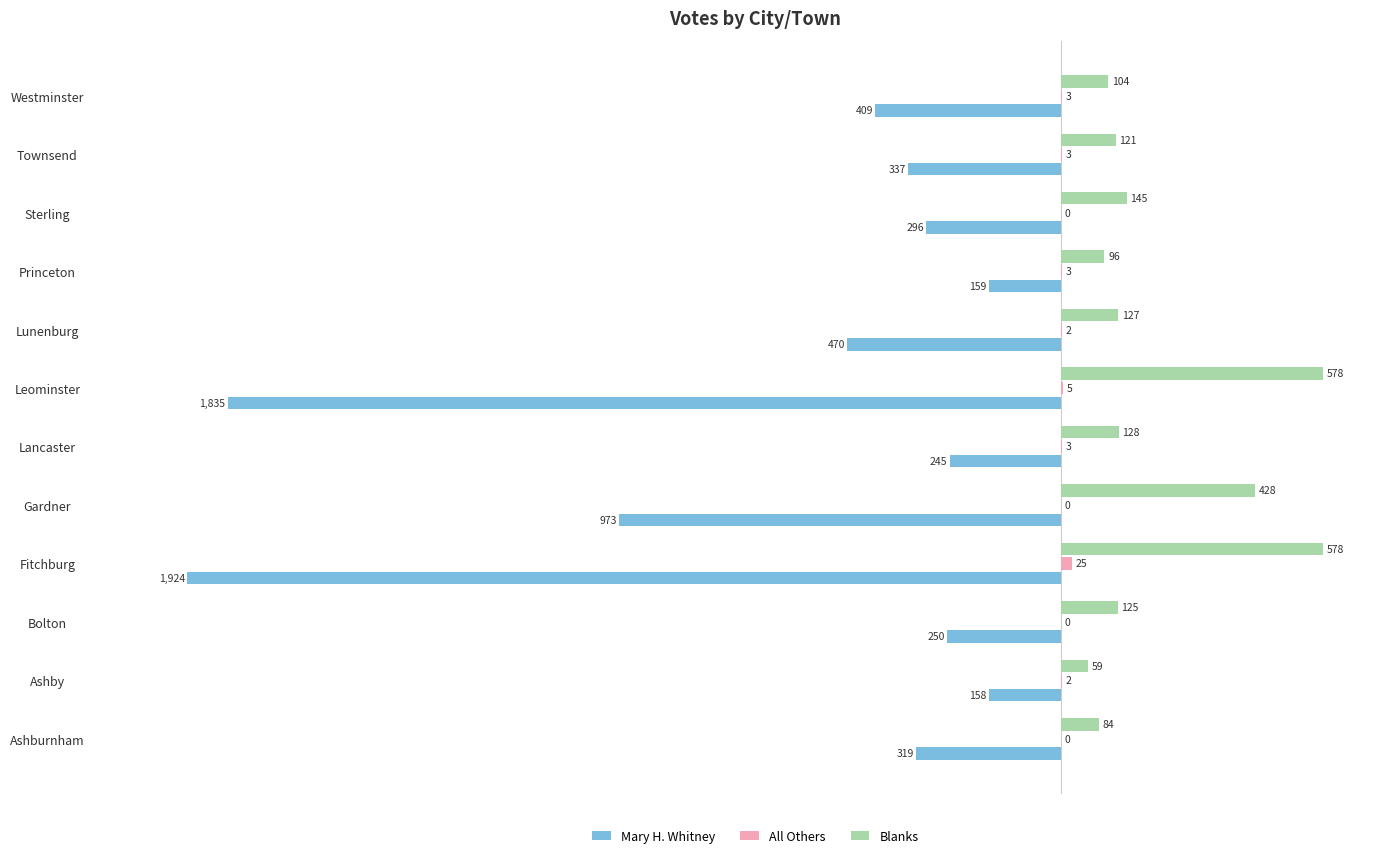

Which series changed the most between Ashby and Townsend?

Mary H. Whitney